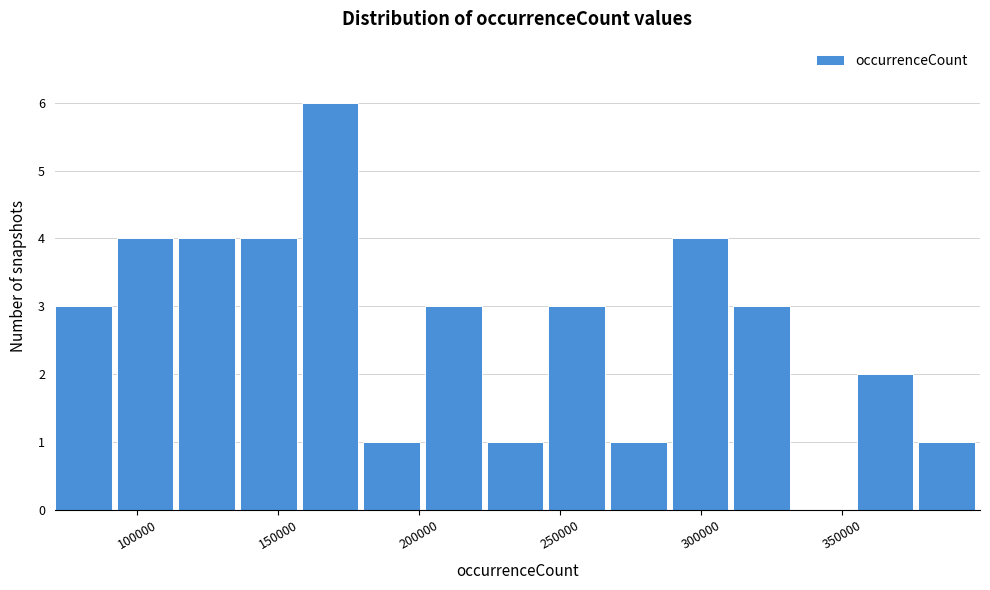

Reading left to right, transcribe this chart: for each bar, give the range it covers on the x-axis and its height. Neither the bar edges nor the heights are printed on the chart, so give them approximately, as read against the axes.

70000 to 95000: 3
95000 to 115000: 4
115000 to 135000: 4
135000 to 160000: 4
160000 to 180000: 6
180000 to 200000: 1
200000 to 225000: 3
225000 to 245000: 1
245000 to 270000: 3
270000 to 290000: 1
290000 to 310000: 4
310000 to 335000: 3
335000 to 355000: 0
355000 to 375000: 2
375000 to 400000: 1